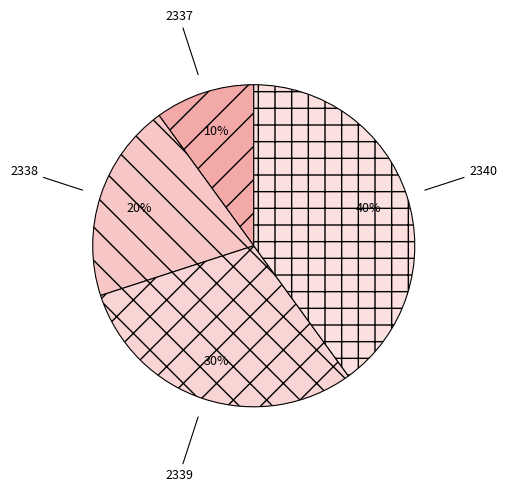

Rank the categories by value from lowest to highest.

2337, 2338, 2339, 2340